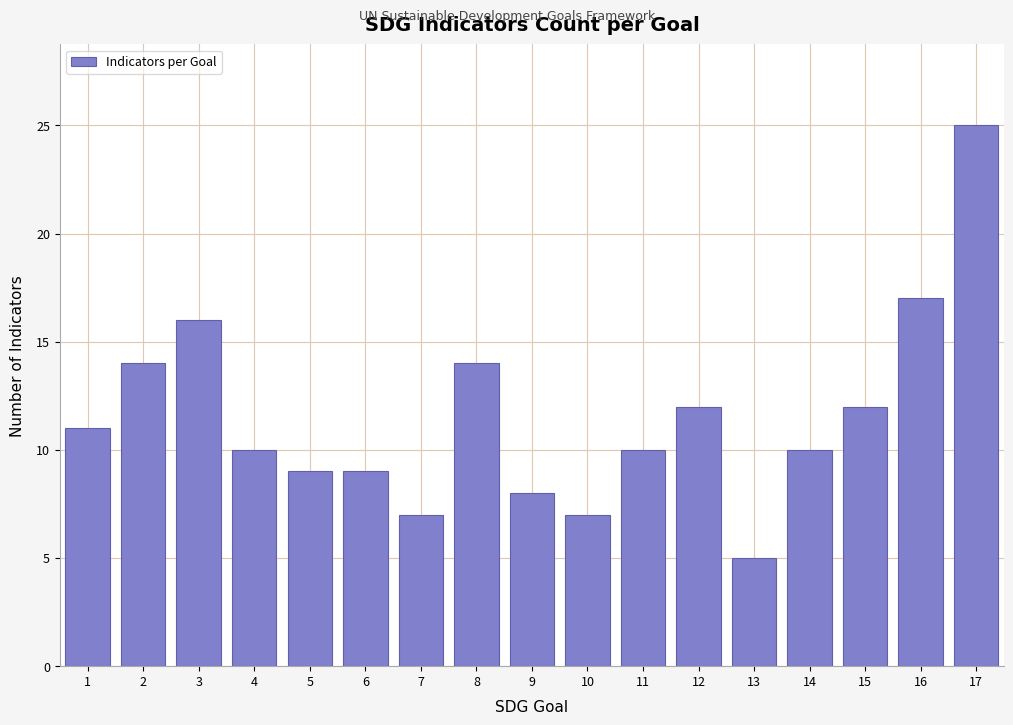

Reading left to right, extract all data points from this chart.

1=11	2=14	3=16	4=10	5=9	6=9	7=7	8=14	9=8	10=7	11=10	12=12	13=5	14=10	15=12	16=17	17=25